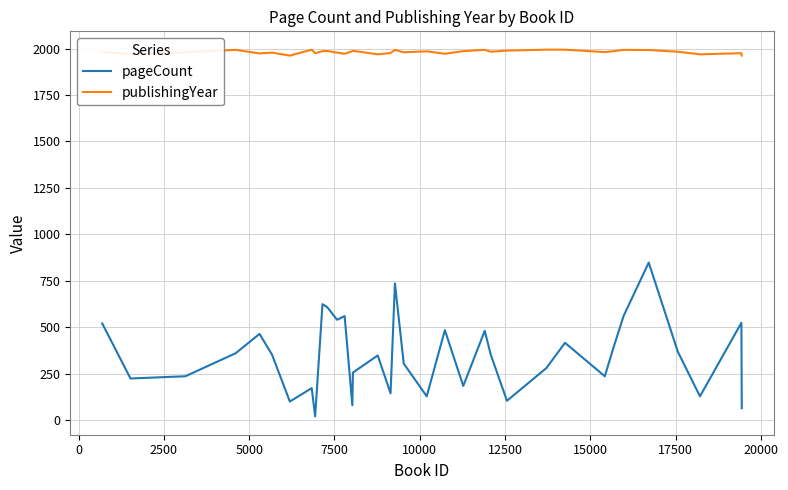

True or false: publishingYear and pageCount cross at least once.

False